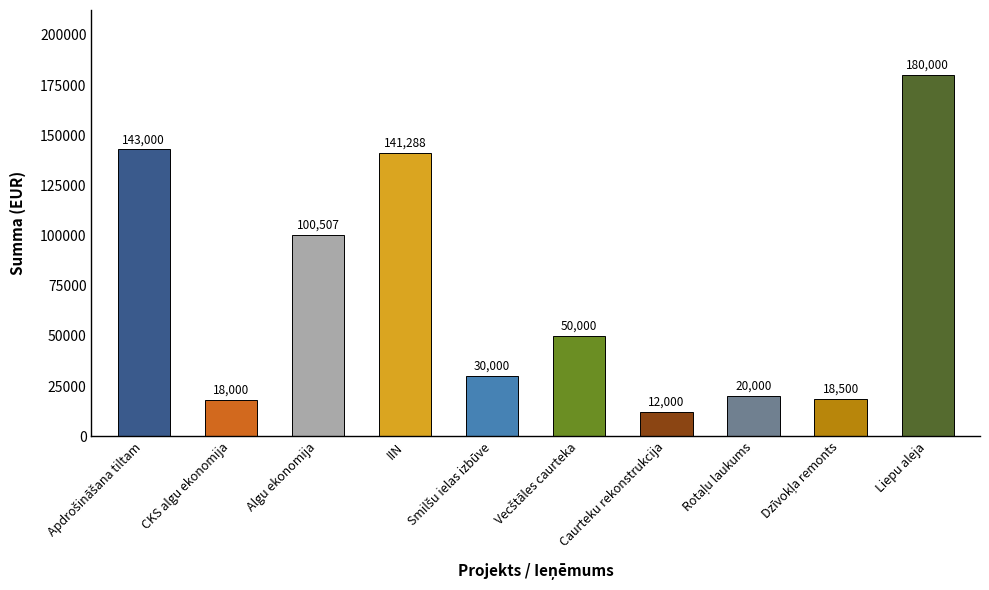

Read the value at Algu ekonomija.

100507